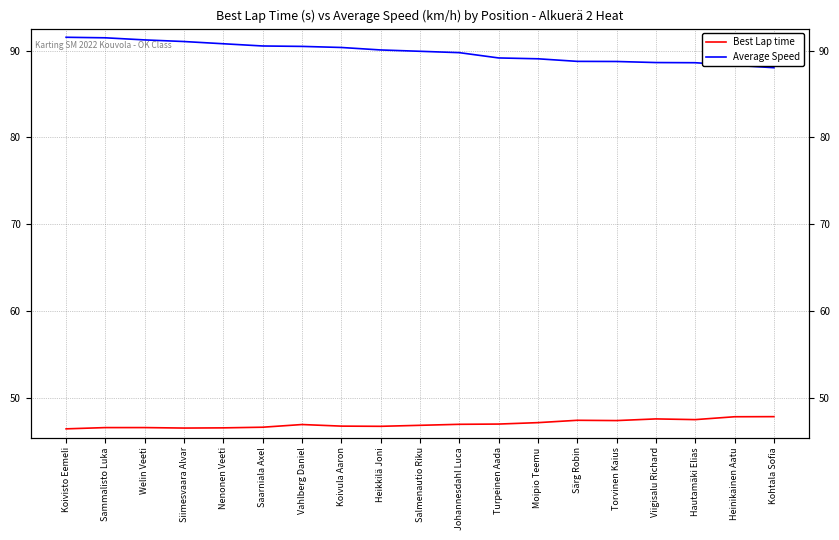

Is this an area chart (filled region under the line)?

No